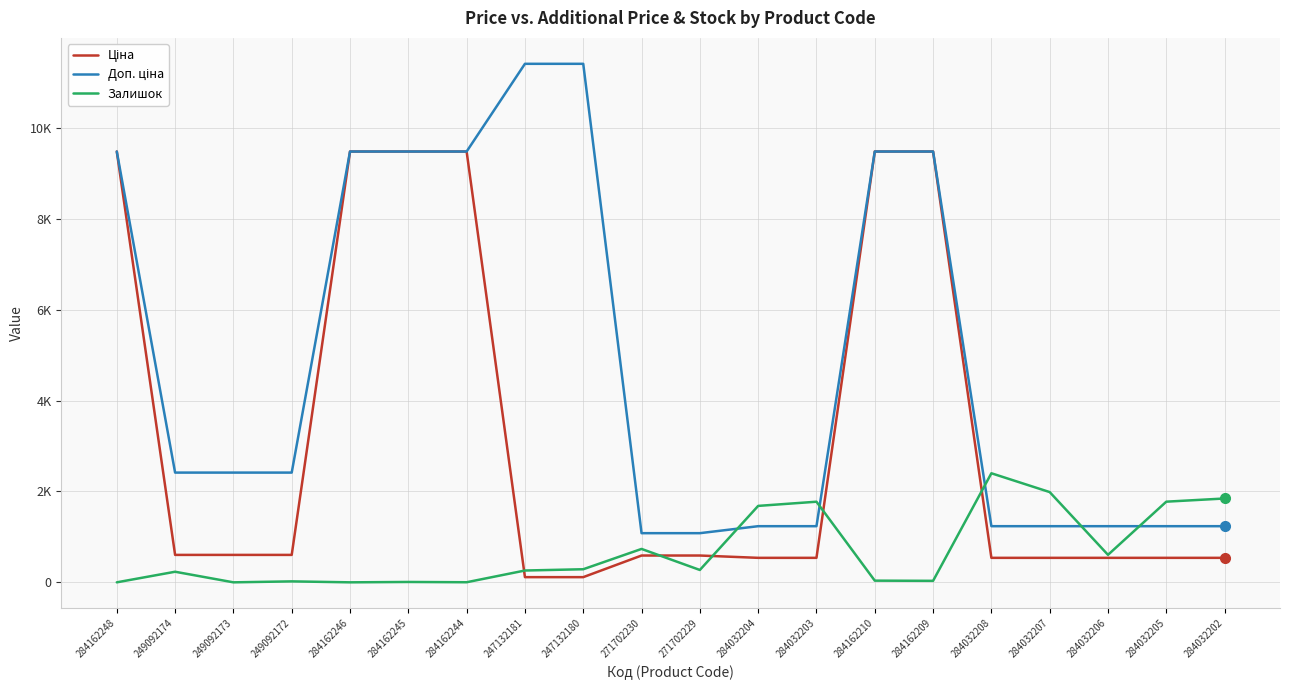

What is the label of the 2nd point from the right?

284032205